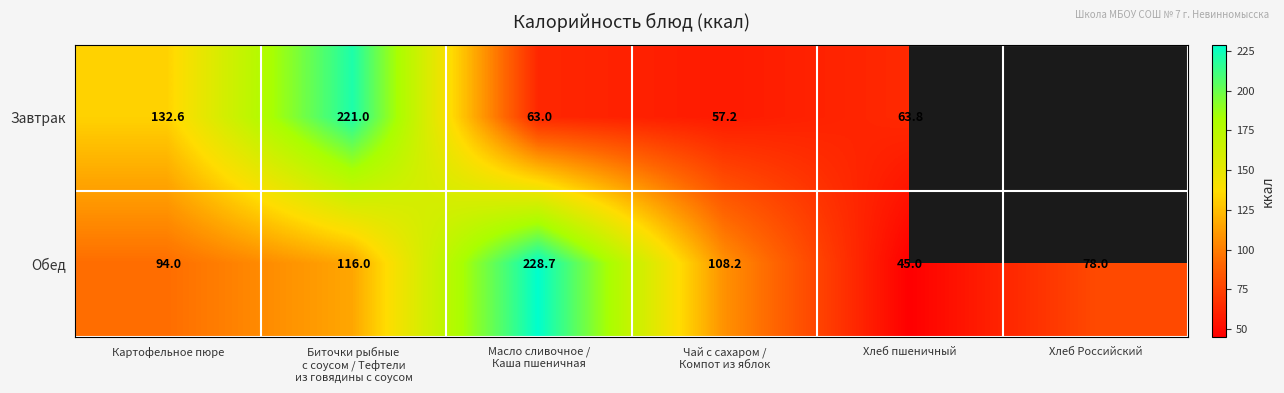

Between Картофельное пюре and Хлеб пшеничный, which series saw the biggest shift?

Завтрак